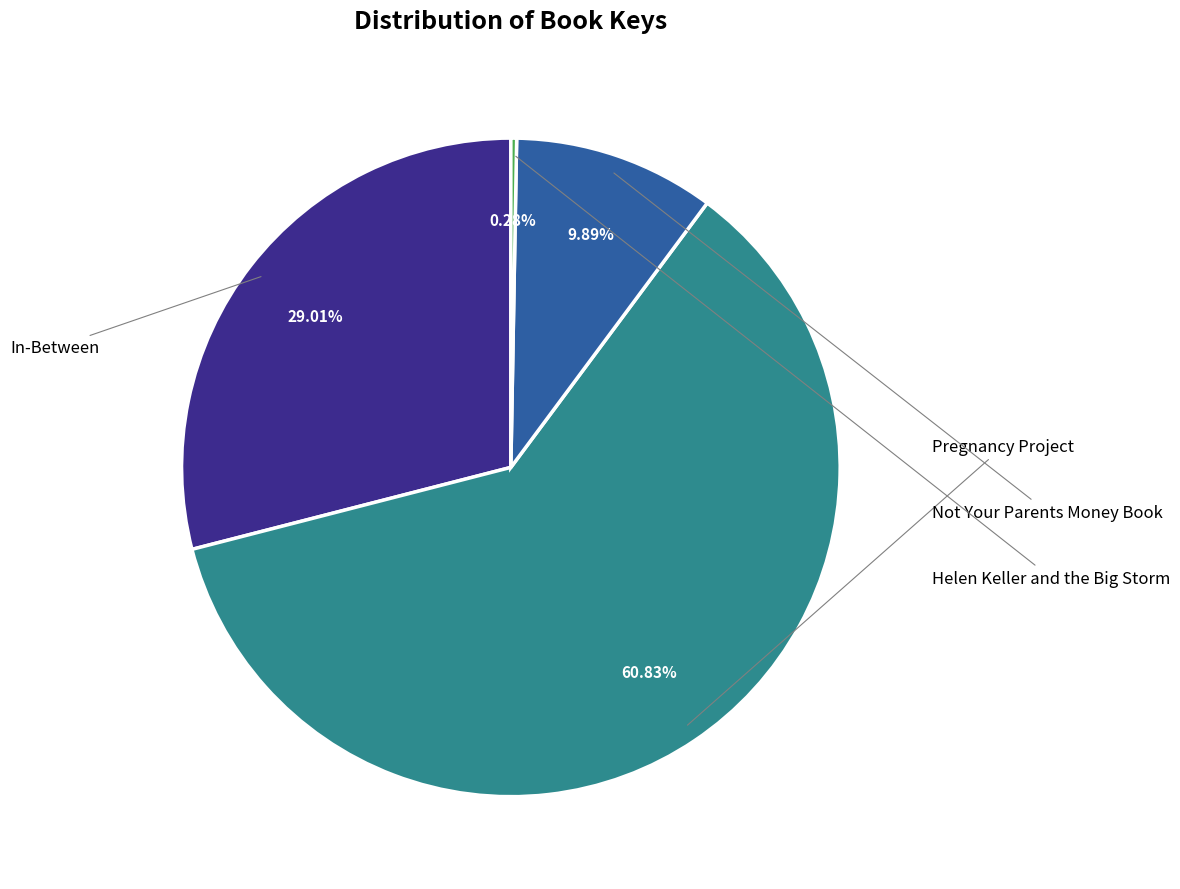

Is there any slice that represents more than half of the pie?

Yes